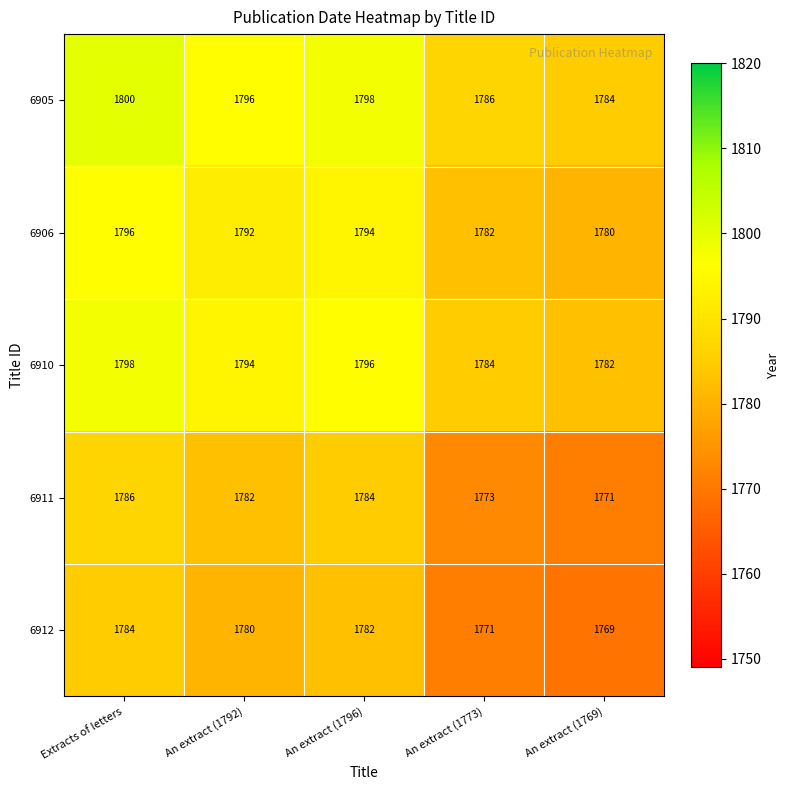

What is the difference between the highest and lowest values at An extract (1773)?

15